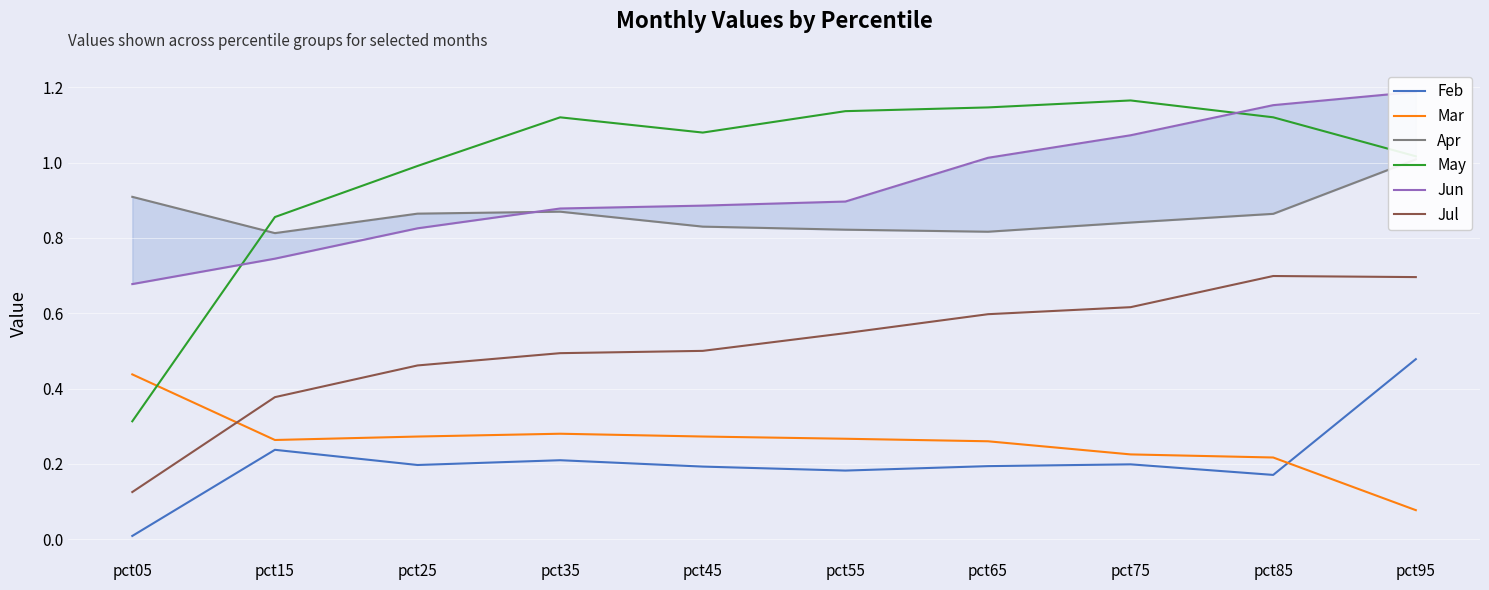

Is the value of Jun at pct55 greater than the value of Apr at pct45?

Yes